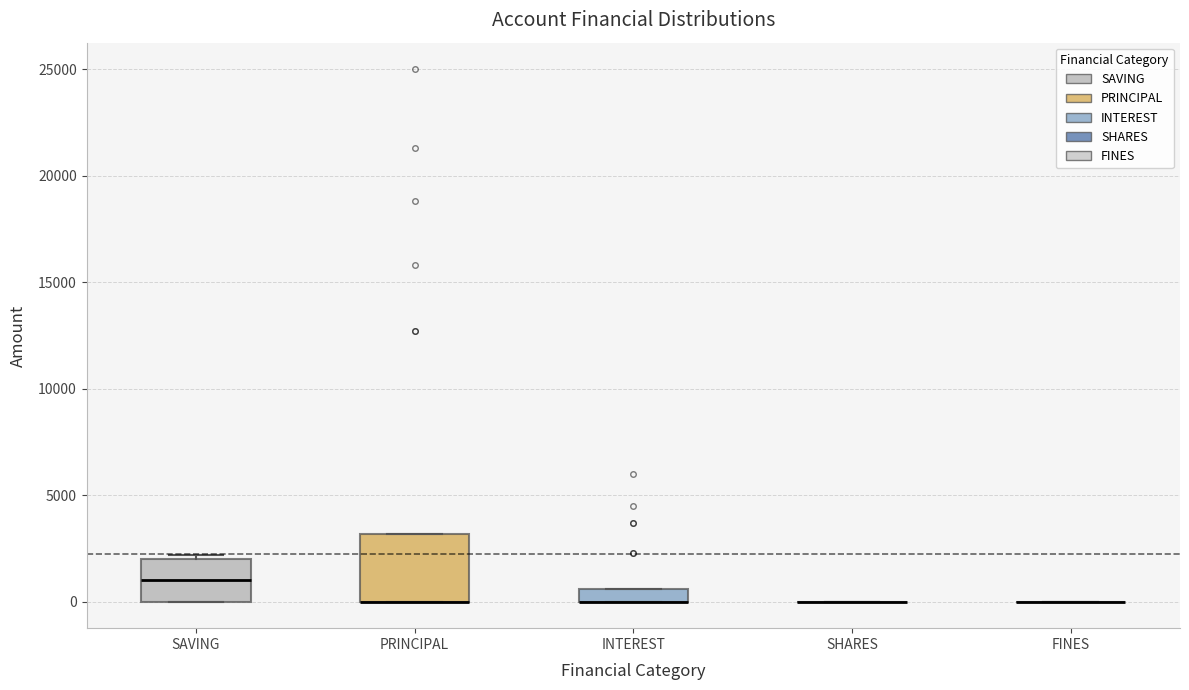

Which box is the tallest, from its lower edge to its upper edge?

PRINCIPAL